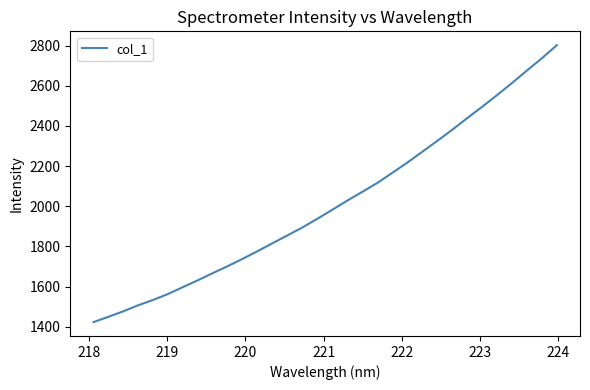

What is the minimum value shown in the chart?

1422.8